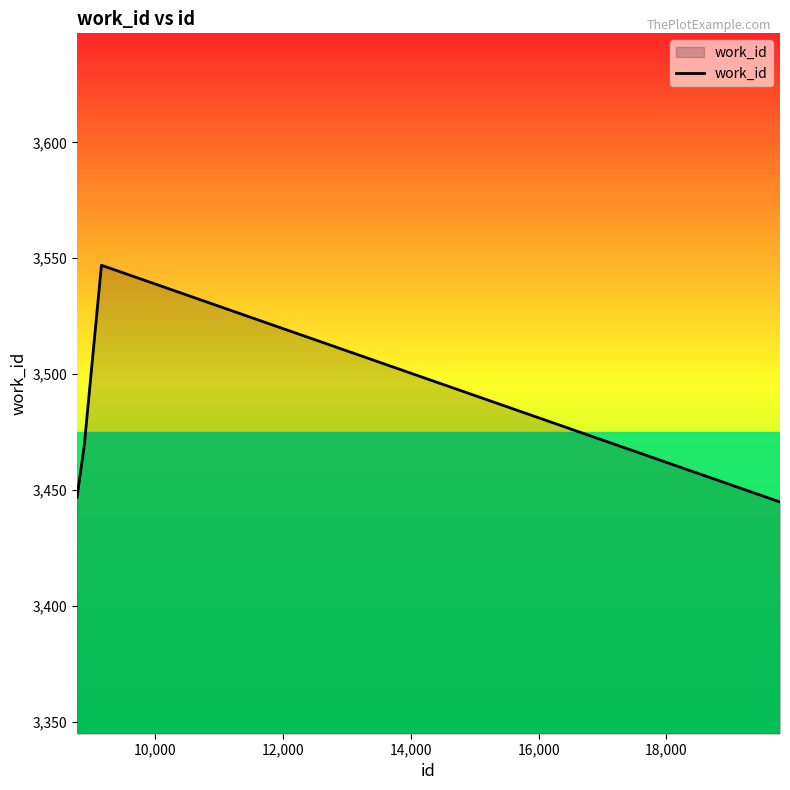

What is the greatest value displayed?

3547